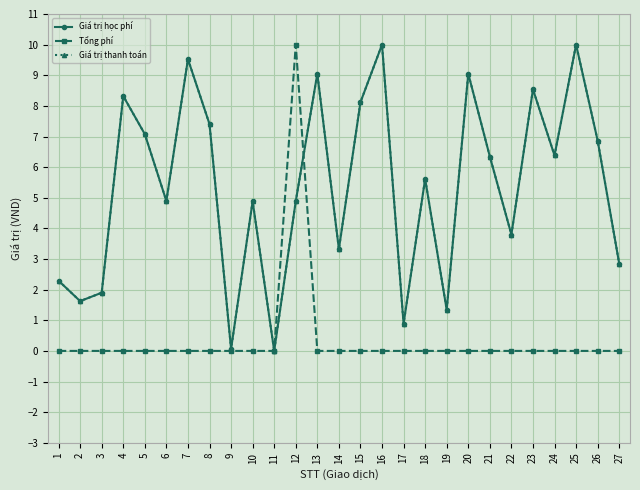

Reading left to right, list all the values displayed in this chart.

Giá trị học phí: 1=2.3	2=1.6	3=1.9	4=8.3	5=7.1	6=4.9	7=9.5	8=7.4	9=0.1	10=4.9	11=0.0	12=4.9	13=9.1	14=3.3	15=8.1	16=10.0	17=0.9	18=5.6	19=1.3	20=9.1	21=6.3	22=3.8	23=8.5	24=6.4	25=10.0	26=6.9	27=2.8
Tổng phí: 1=0.0	2=0.0	3=0.0	4=0.0	5=0.0	6=0.0	7=0.0	8=0.0	9=0.0	10=0.0	11=0.0	12=10.0	13=0.0	14=0.0	15=0.0	16=0.0	17=0.0	18=0.0	19=0.0	20=0.0	21=0.0	22=0.0	23=0.0	24=0.0	25=0.0	26=0.0	27=0.0
Giá trị thanh toán: 1=2.3	2=1.6	3=1.9	4=8.3	5=7.1	6=4.9	7=9.5	8=7.4	9=0.1	10=4.9	11=0.0	12=4.9	13=9.1	14=3.3	15=8.1	16=10.0	17=0.9	18=5.6	19=1.3	20=9.1	21=6.3	22=3.8	23=8.5	24=6.4	25=10.0	26=6.9	27=2.8